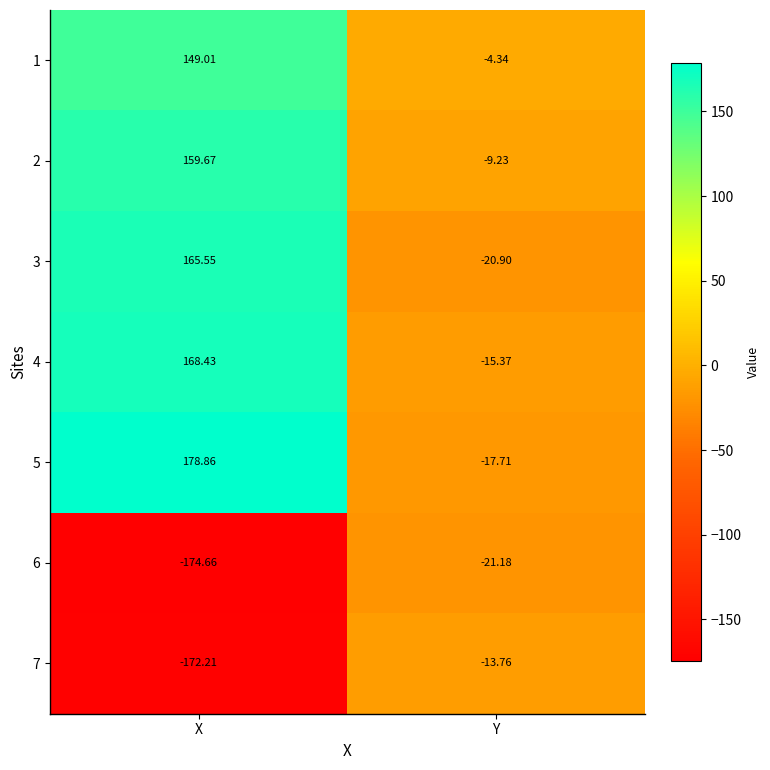

Which label corresponds to the largest value in the chart?

X